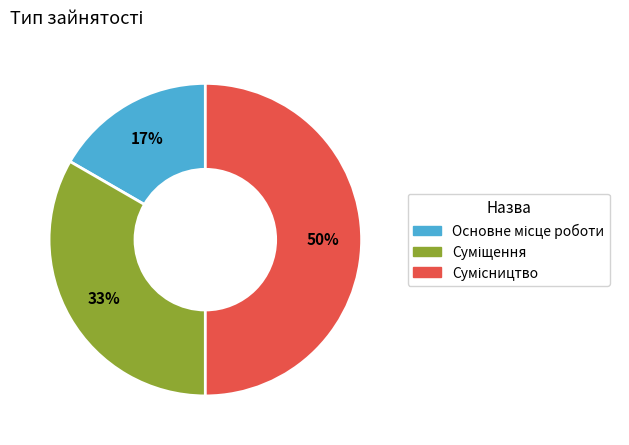

To the nearest percent, what is the average slice percentage?

33%